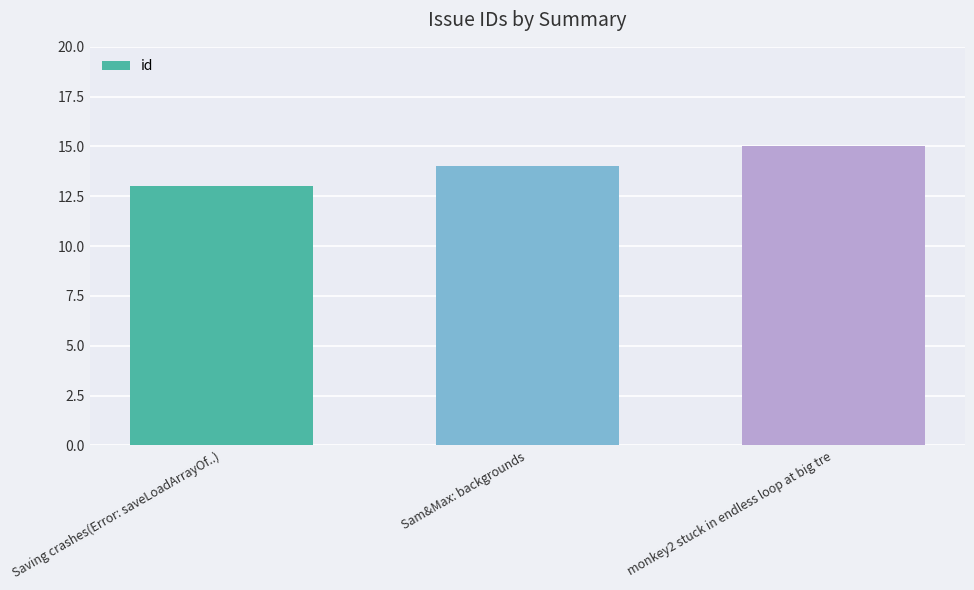

What value does the data have at Sam&Max: backgrounds?

14